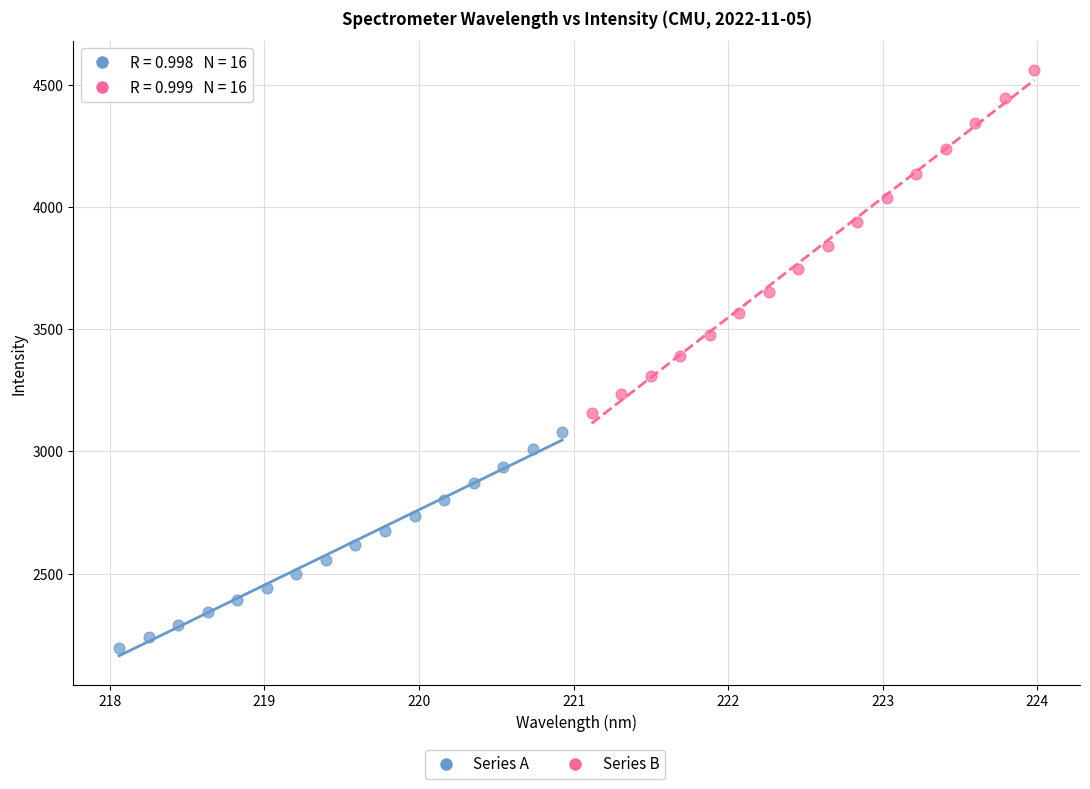

Which series has the largest Y range (max minus min)?

Series B